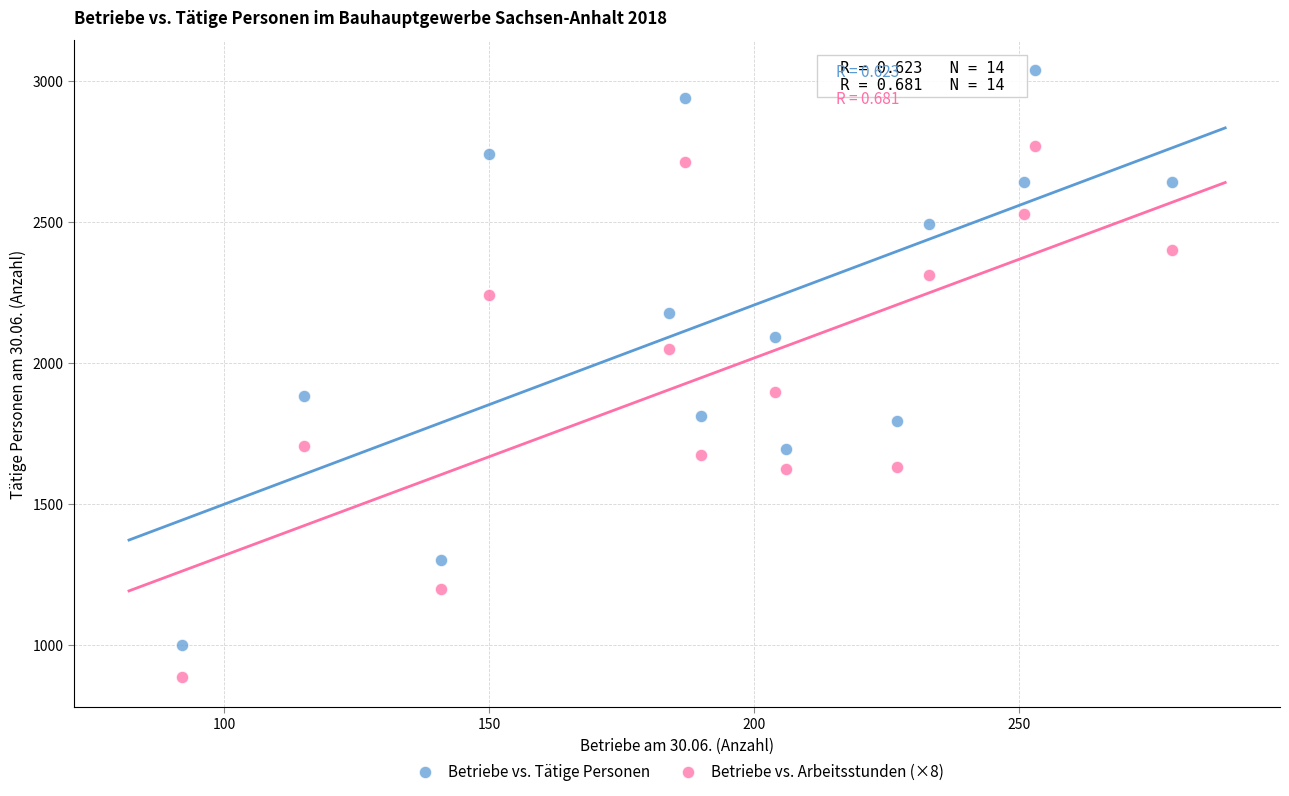

Which series contains the lowest Y value?

Betriebe vs. Arbeitsstunden (×8)